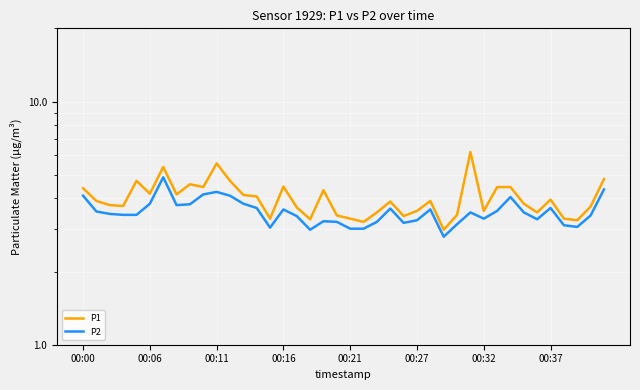

The P2 series shows 1.4 at 00:32. True or false?

False